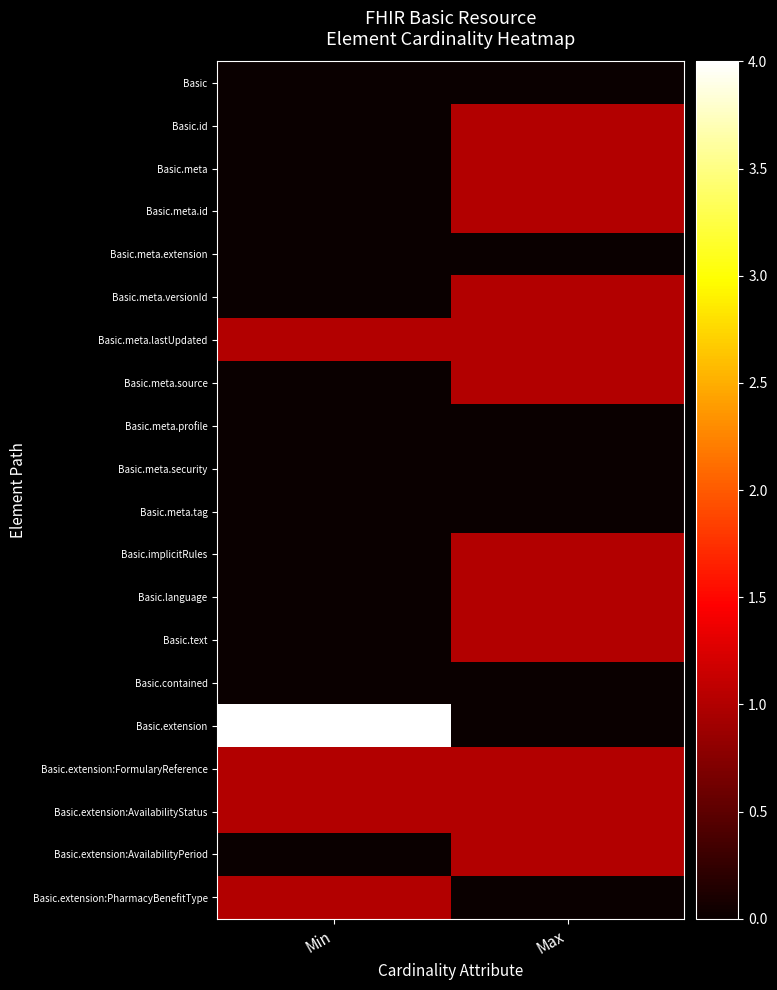

At Min, list the series in order from largest to smallest.

Basic.extension, Basic.meta.lastUpdated, Basic.extension:FormularyReference, Basic.extension:AvailabilityStatus, Basic.extension:PharmacyBenefitType, Basic, Basic.id, Basic.meta, Basic.meta.id, Basic.meta.extension, Basic.meta.versionId, Basic.meta.source, Basic.meta.profile, Basic.meta.security, Basic.meta.tag, Basic.implicitRules, Basic.language, Basic.text, Basic.contained, Basic.extension:AvailabilityPeriod